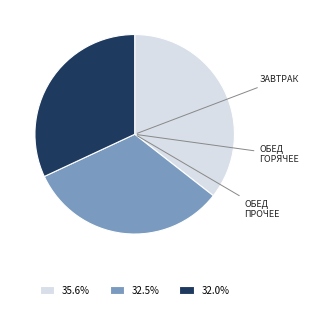

Approximately how many times larger is the value at 35.6% compared to 32.5%?

1.1